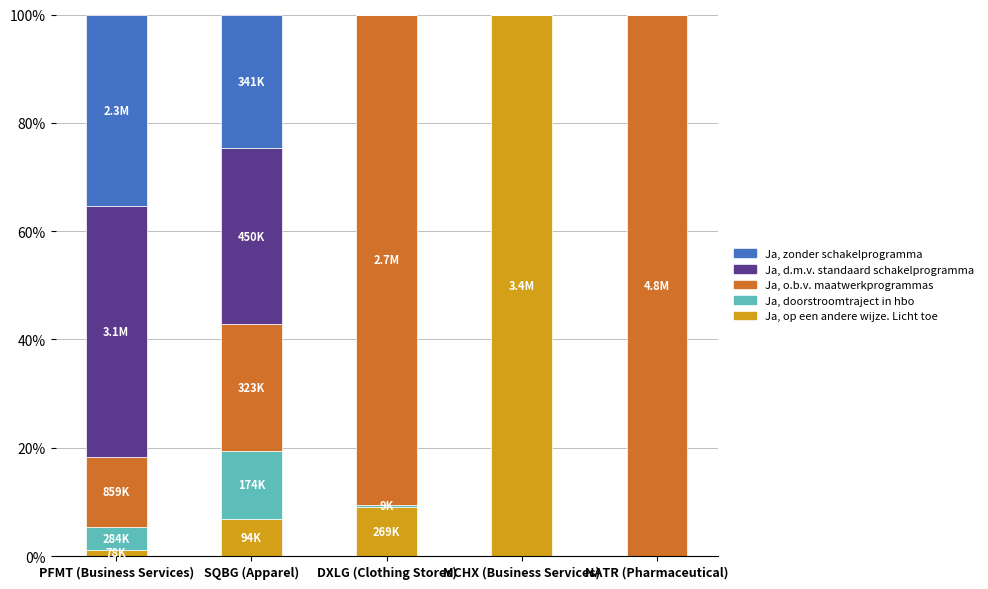

Does the chart contain stacked bars?

Yes